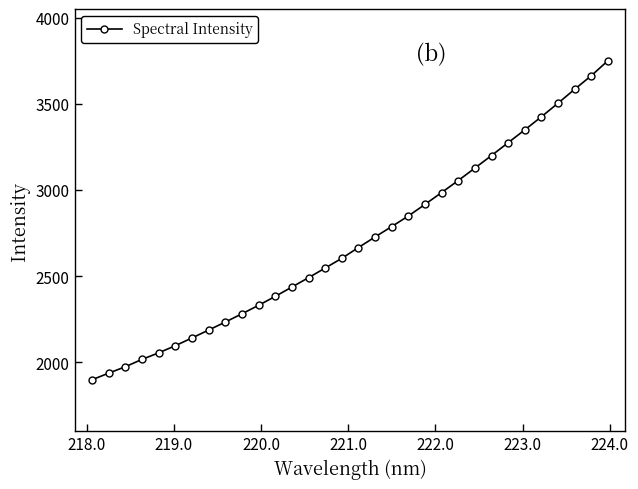

What is the value of the 27th point from the left?

3349.2